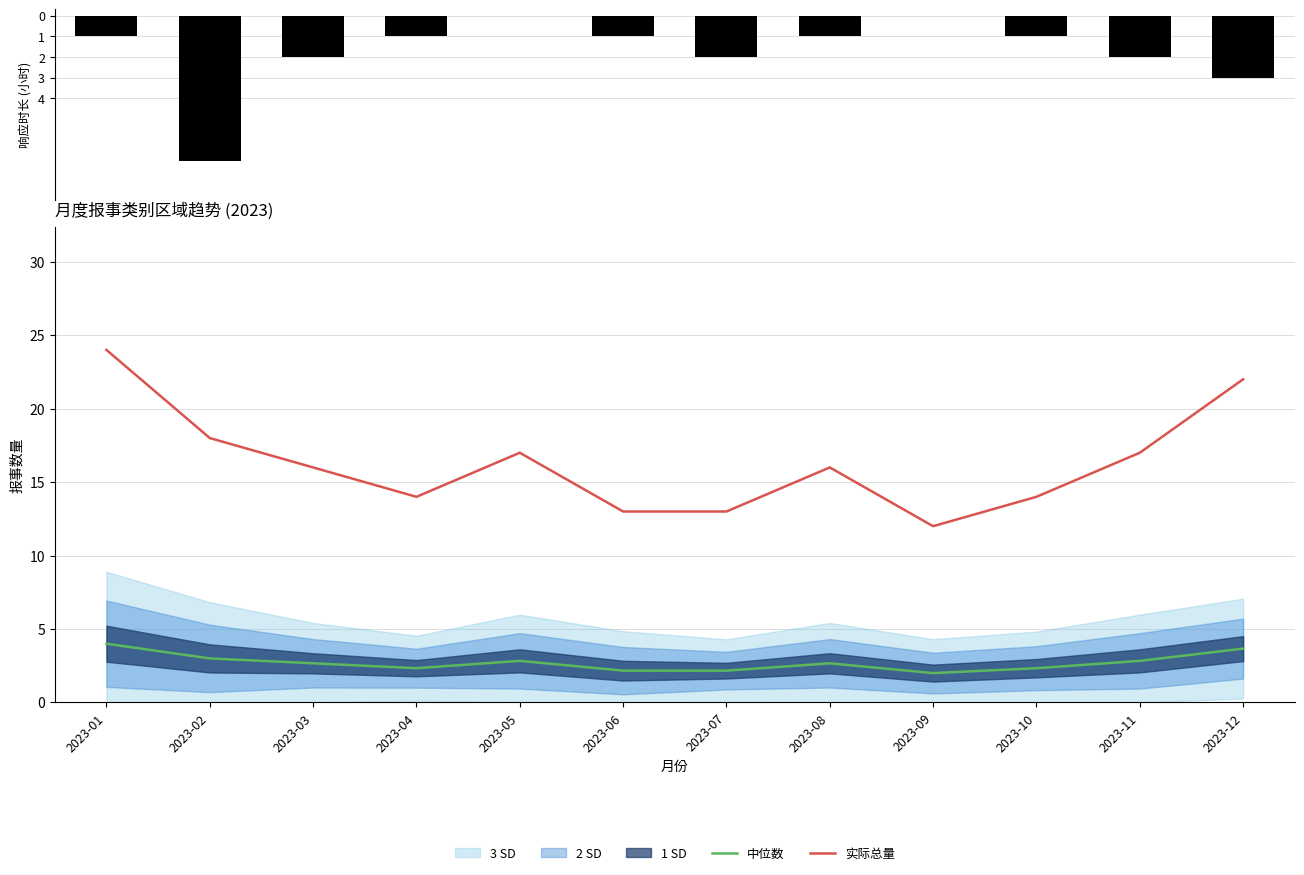

Rank the categories by 实际总量 value from lowest to highest.

2023-09, 2023-06, 2023-07, 2023-04, 2023-10, 2023-03, 2023-08, 2023-05, 2023-11, 2023-02, 2023-12, 2023-01